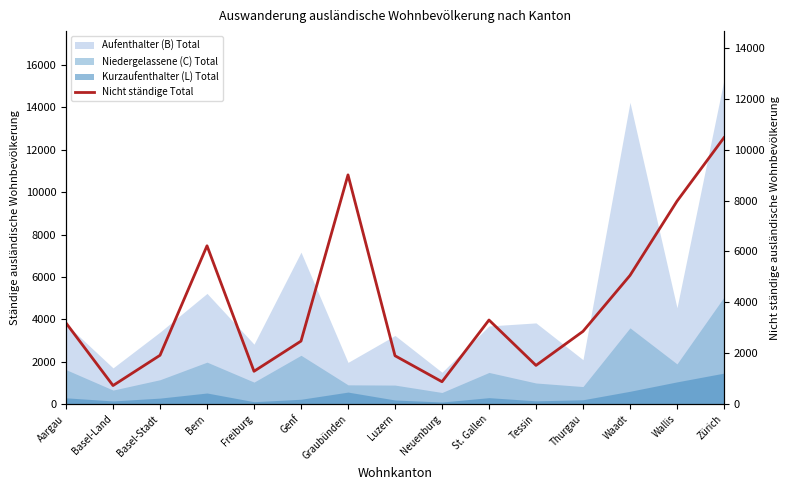

Reading right to left, transcribe all the data shown in this chart.

10476	7977	5058	2860	1521	3306	879	1901	9013	2477	1290	6225	1919	729	3188